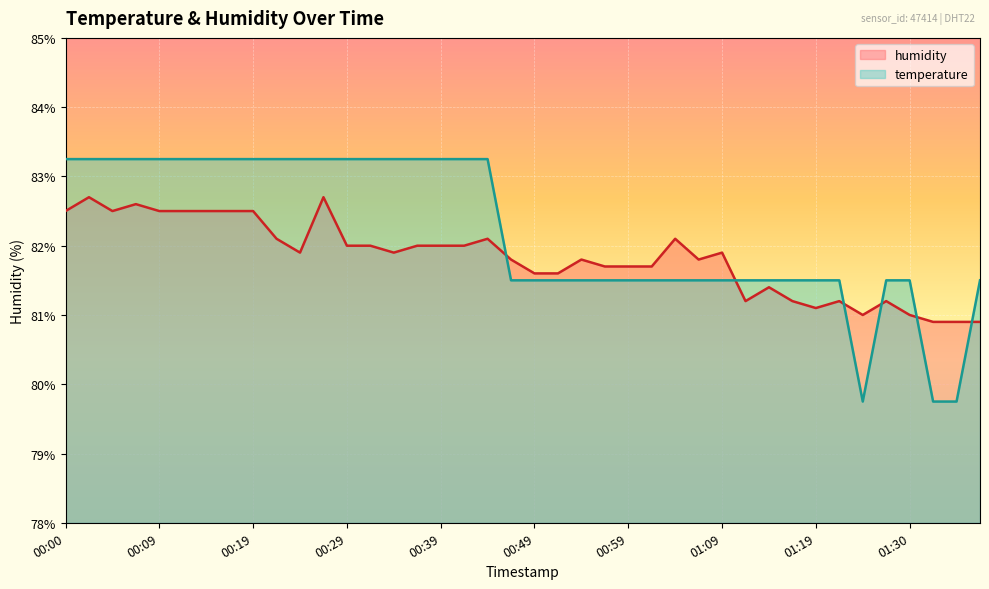

What is the sum of the humidity values at 00:19 and 01:19?

163.6